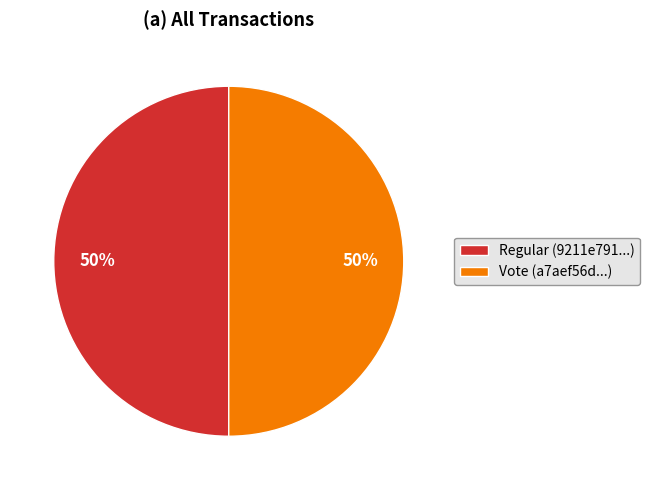

To the nearest percent, what is the average slice percentage?

50%